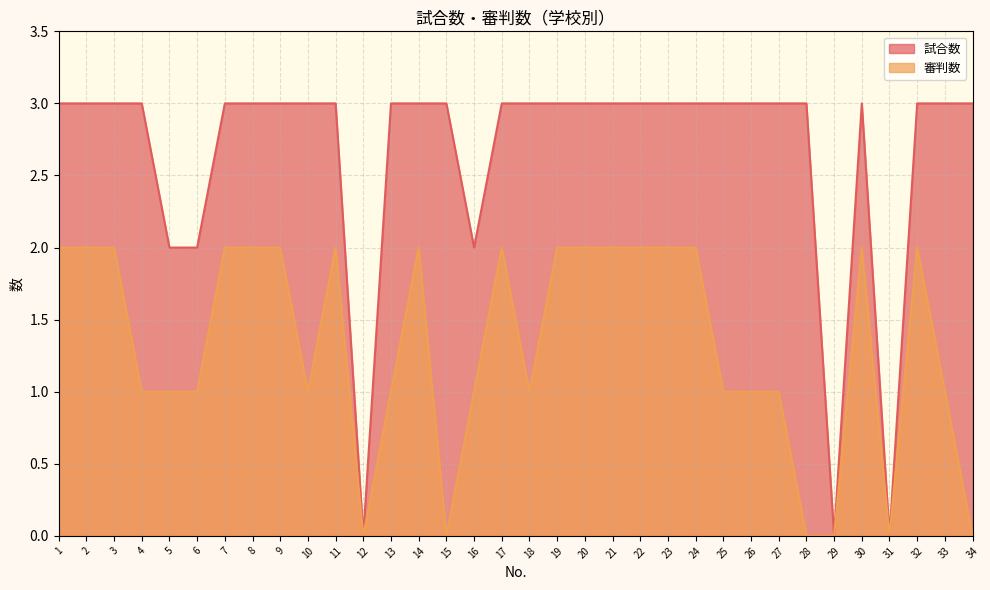

True or false: 試合数 and 審判数 intersect in this chart.

False